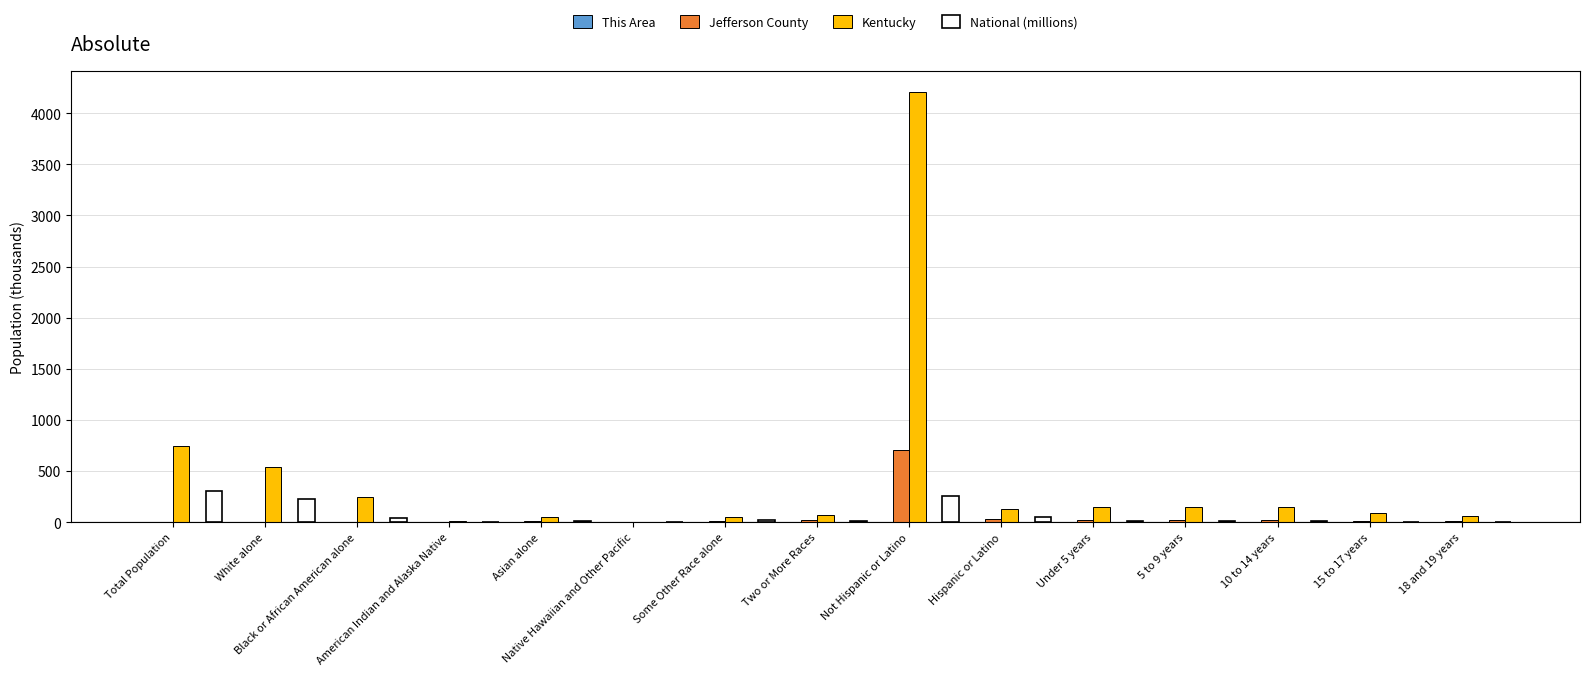

Which series has the widest spread of values?

Kentucky